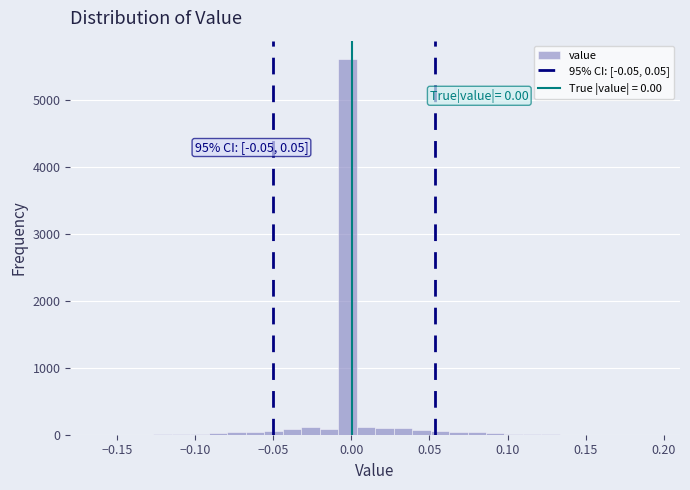

Around what value on the x-axis is the tallest bar? Give the approximate position of its centre, as read against the axis.

0.000